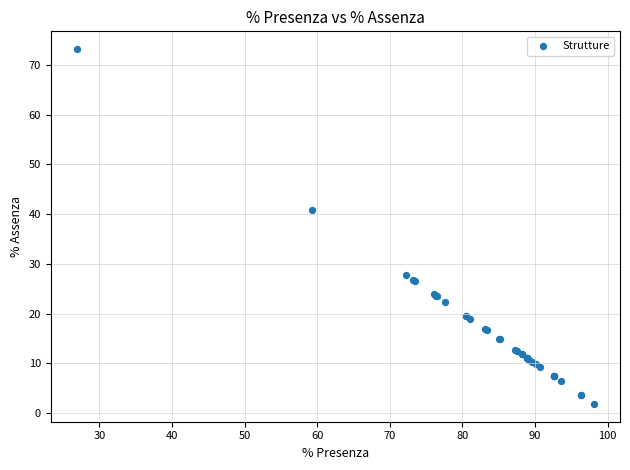

What Y value in the scatter plot is closest to 37?

40.7